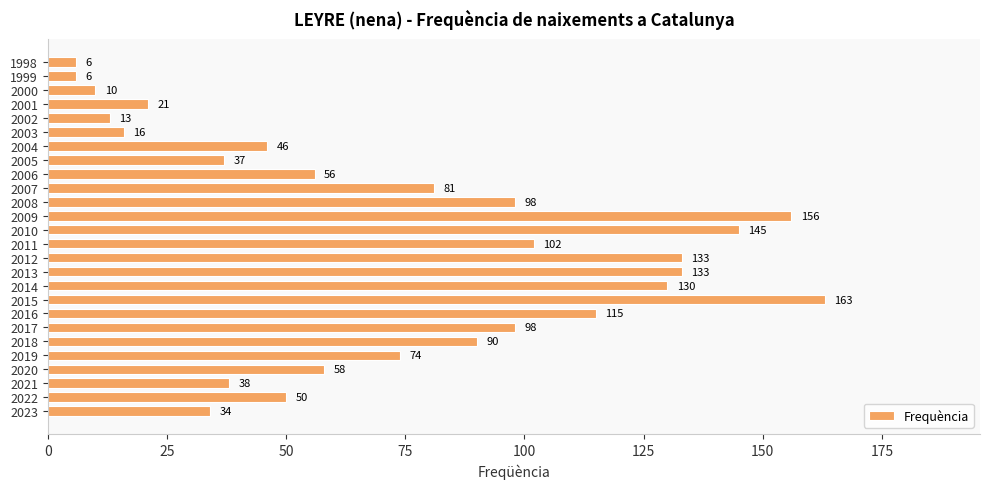

How many bars are there in total?

26